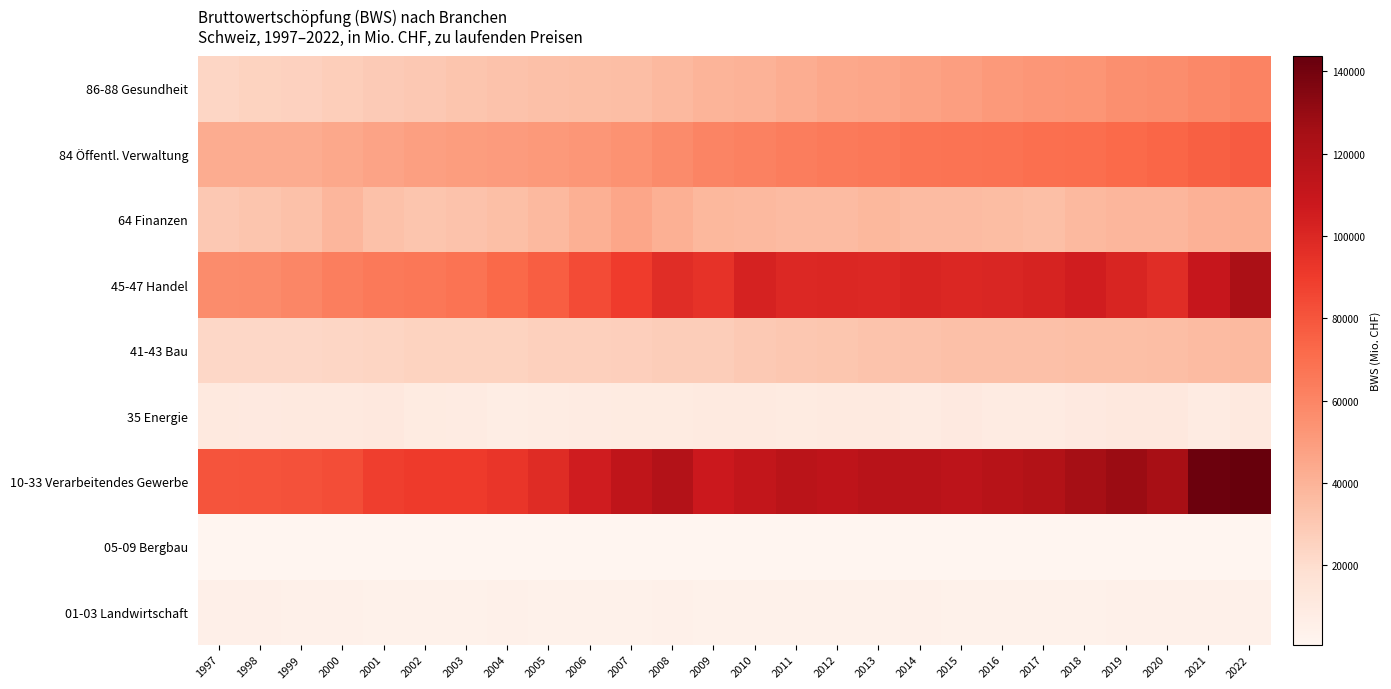

Reading left to right, extract all data points from this chart.

01-03 Landwirtschaft: 1997=5327.2	1998=5156.0	1999=4887.9	2000=4969.5	2001=4453.9	2002=4500.9	2003=4081.2	2004=4696.2	2005=4263.8	2006=4171.2	2007=4554.6	2008=4814.1	2009=4357.0	2010=4140.4	2011=4302.0	2012=4084.5	2013=4337.0	2014=4718.4	2015=4184.7	2016=4460.3	2017=4321.9	2018=4567.6	2019=4643.6	2020=4914.5	2021=4652.7	2022=4802.7
05-09 Bergbau: 1997=726.5	1998=752.7	1999=717.0	2000=701.9	2001=723.7	2002=718.7	2003=680.4	2004=713.0	2005=755.3	2006=745.1	2007=762.7	2008=743.8	2009=797.5	2010=848.3	2011=830.6	2012=826.7	2013=851.6	2014=802.8	2015=826.3	2016=864.6	2017=872.4	2018=930.2	2019=922.4	2020=909.4	2021=999.2	2022=950.8
10-33 Verarbeitendes Gewerbe: 1997=80339.6	1998=81122.5	1999=81419.4	2000=83185.9	2001=88828.3	2002=90427.5	2003=90524.7	2004=92713.8	2005=97494.6	2006=105634.1	2007=113480.3	2008=118876.3	2009=107938.9	2010=111770.6	2011=115669.4	2012=114127.2	2013=116524.4	2014=116812.9	2015=114353.7	2016=117486.1	2017=119736.3	2018=125349.4	2019=128490.0	2020=123910.0	2021=142144.5	2022=143827.5
35 Energie: 1997=11080.7	1998=10740.0	1999=10991.4	2000=11010.8	2001=11427.3	2002=9448.1	2003=8601.0	2004=7816.4	2005=8073.1	2006=8721.1	2007=9073.1	2008=9347.2	2009=10016.3	2010=9640.9	2011=9316.4	2012=10067.6	2013=10000.8	2014=9036.5	2015=10514.1	2016=8850.8	2017=9028.1	2018=10230.8	2019=11327.4	2020=11440.1	2021=8612.1	2022=10787.8
41-43 Bau: 1997=22609.3	1998=22672.8	1999=22492.5	2000=23283.4	2001=23974.1	2002=24806.7	2003=24960.6	2004=24857.2	2005=25955.3	2006=26352.7	2007=26768.3	2008=27634.2	2009=28025.6	2010=29469.7	2011=30791.9	2012=31189.9	2013=32089.7	2014=32904.2	2015=33688.6	2016=33755.4	2017=33810.2	2018=34348.8	2019=34629.5	2020=34837.1	2021=36334.9	2022=36817.5
45-47 Handel: 1997=56859.9	1998=57574.8	1999=59594.3	2000=62912.1	2001=64986.9	2002=66260.8	2003=68157.9	2004=72408.8	2005=76521.6	2006=83472.1	2007=89764.4	2008=97214.6	2009=94495.9	2010=102795.4	2011=99414.3	2012=99790.1	2013=99496.5	2014=101320.4	2015=100053.8	2016=100513.9	2017=102359.5	2018=104797.4	2019=100888.5	2020=97384.4	2021=109850.9	2022=123110.3
64 Finanzen: 1997=29797.5	1998=31946.2	1999=33149.3	2000=38232.1	2001=33590.3	2002=31889.5	2003=33078.7	2004=34372.4	2005=37119.7	2006=41291.4	2007=45884.9	2008=41083.0	2009=38073.2	2010=37357.8	2011=36432.2	2012=36464.7	2013=37755.9	2014=36336.7	2015=36076.7	2016=35842.2	2017=34788.2	2018=37026.7	2019=38339.3	2020=38267.5	2021=40712.9	2022=41292.1
84 Öffentl. Verwaltung: 1997=42844.4	1998=42670.7	1999=43067.6	2000=44664.4	2001=46724.9	2002=48283.9	2003=49433.1	2004=50211.2	2005=51080.6	2006=52239.7	2007=54261.6	2008=57508.0	2009=60492.4	2010=61972.3	2011=63727.3	2012=64573.9	2013=66040.4	2014=67416.6	2015=68042.0	2016=68865.5	2017=69620.4	2018=70336.7	2019=71908.0	2020=73779.2	2021=75830.3	2022=77557.1
86-88 Gesundheit: 1997=23129.8	1998=25139.5	1999=25732.0	2000=27116.8	2001=29051.7	2002=30292.7	2003=31564.4	2004=32999.7	2005=33713.2	2006=34582.9	2007=35334.8	2008=37548.7	2009=39337.0	2010=40215.3	2011=42140.8	2012=44406.9	2013=45952.4	2014=47300.2	2015=48878.9	2016=51151.7	2017=52341.6	2018=53197.4	2019=55925.9	2020=56332.1	2021=58592.7	2022=61003.7